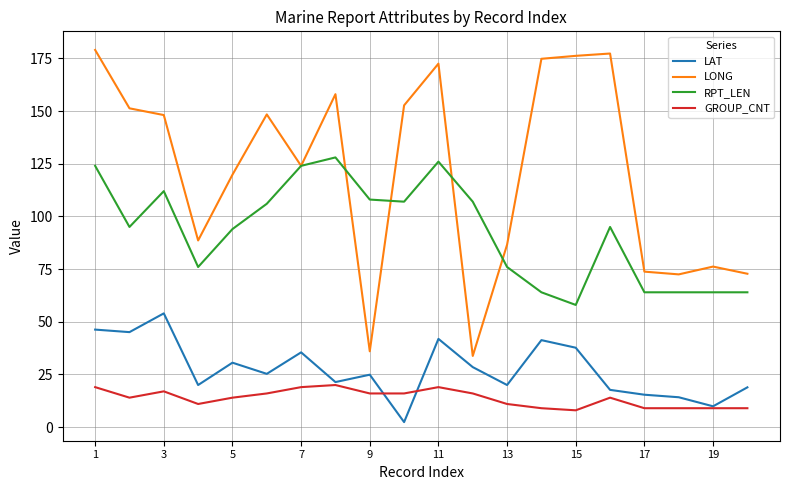

True or false: LONG and GROUP_CNT intersect in this chart.

False